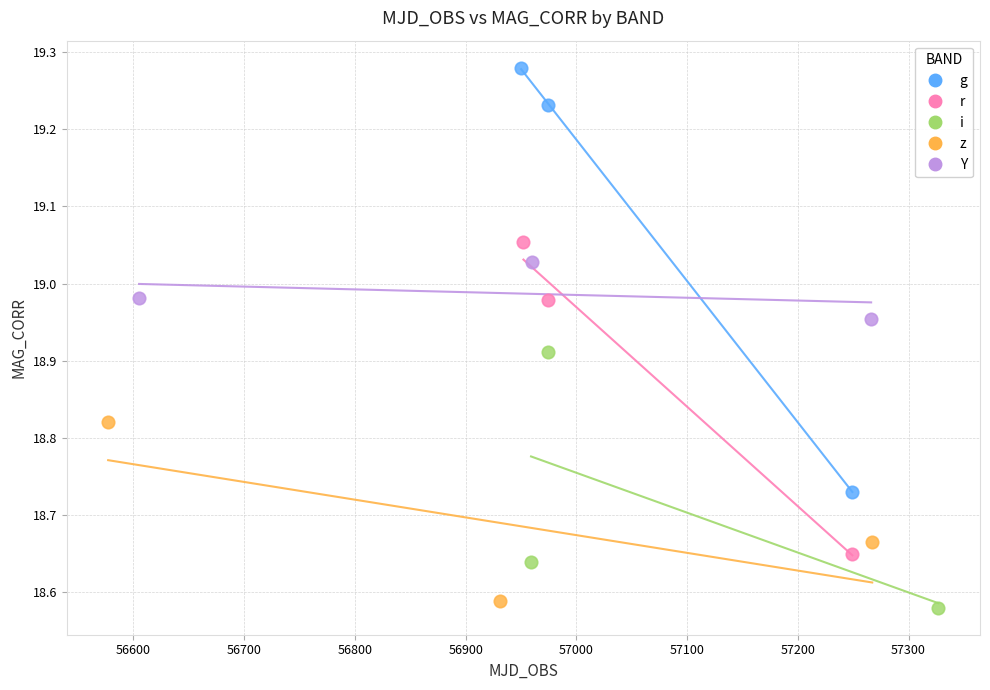

Which series contains the lowest Y value?

i